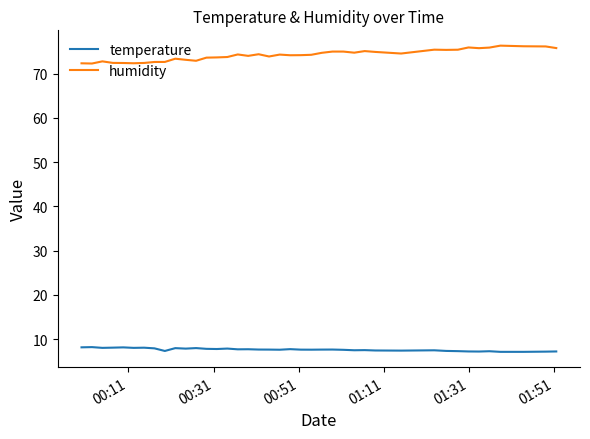

Which series has the largest total across all categories?

humidity